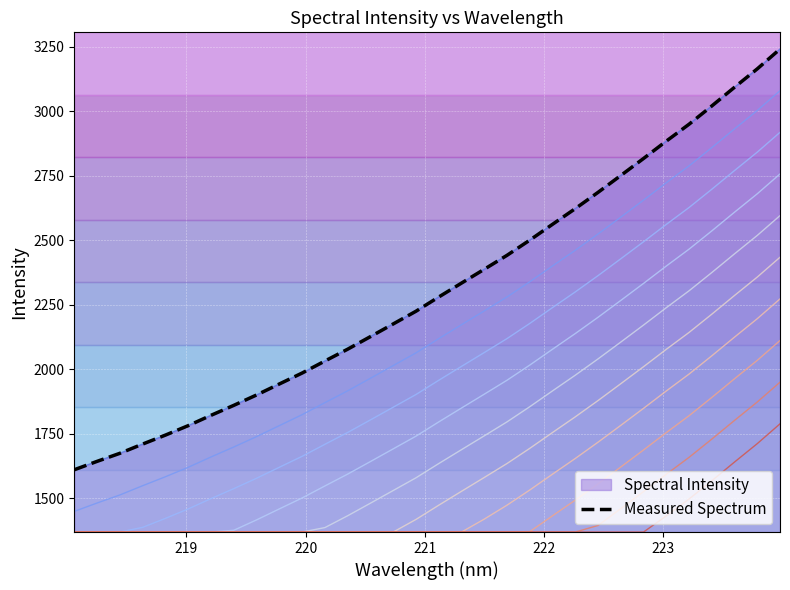

Reading right to left, extract all data points from this chart.

223.9802=3240.7	223.7895=3163.9	223.5987=3092.5	223.408=3020.0	223.2172=2949.2	223.0264=2883.8	222.8355=2816.5	222.6447=2750.5	222.4538=2685.2	222.263=2622.1	222.0721=2561.3	221.8812=2499.9	221.6902=2441.1	221.4993=2387.0	221.3083=2333.4	221.1174=2279.5	220.9264=2224.3	220.7354=2175.0	220.5444=2125.9	220.3533=2077.1	220.1623=2031.2	219.9712=1984.6	219.7801=1942.2	219.589=1899.6	219.3979=1859.4	219.2067=1820.7	219.0156=1780.7	218.8244=1744.0	218.6332=1709.3	218.442=1673.4	218.2508=1642.2	218.0596=1609.7